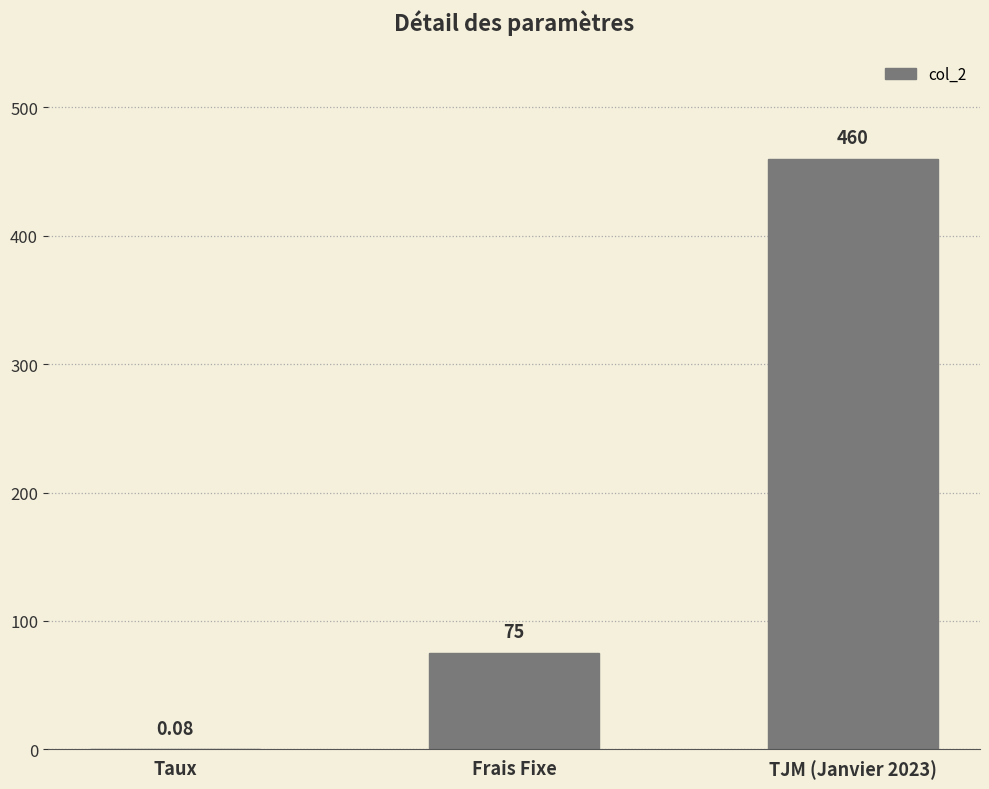

Which has a higher value, Taux or TJM (Janvier 2023)?

TJM (Janvier 2023)